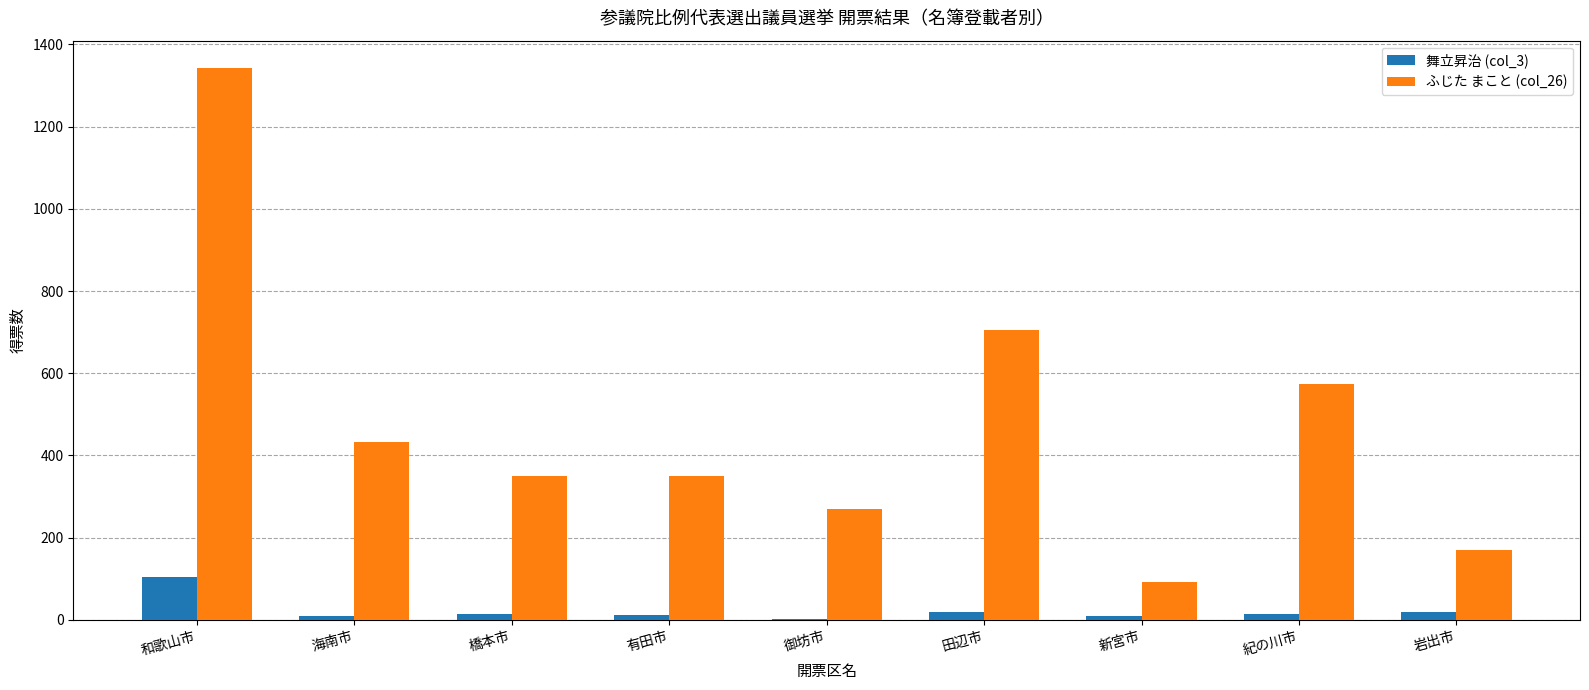

What is the difference between the ふじた まこと (col_26) values at 海南市 and 有田市?

82